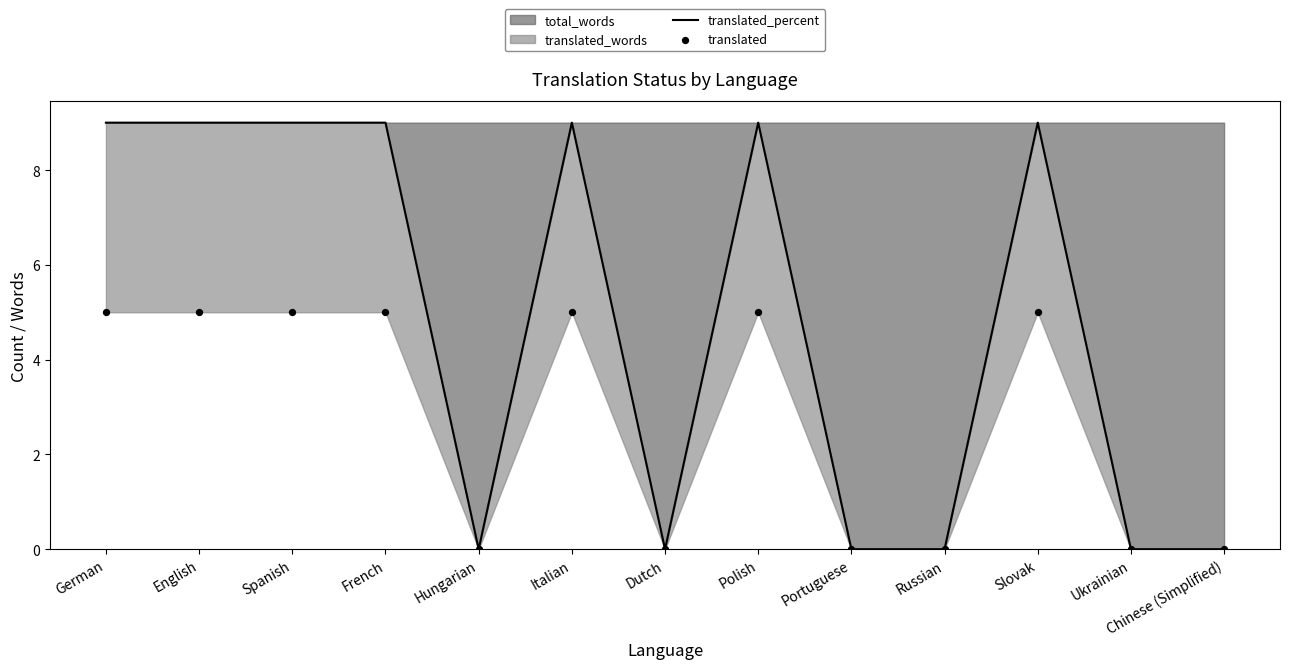

Is it true that translated_percent equals 0 at Russian?

True